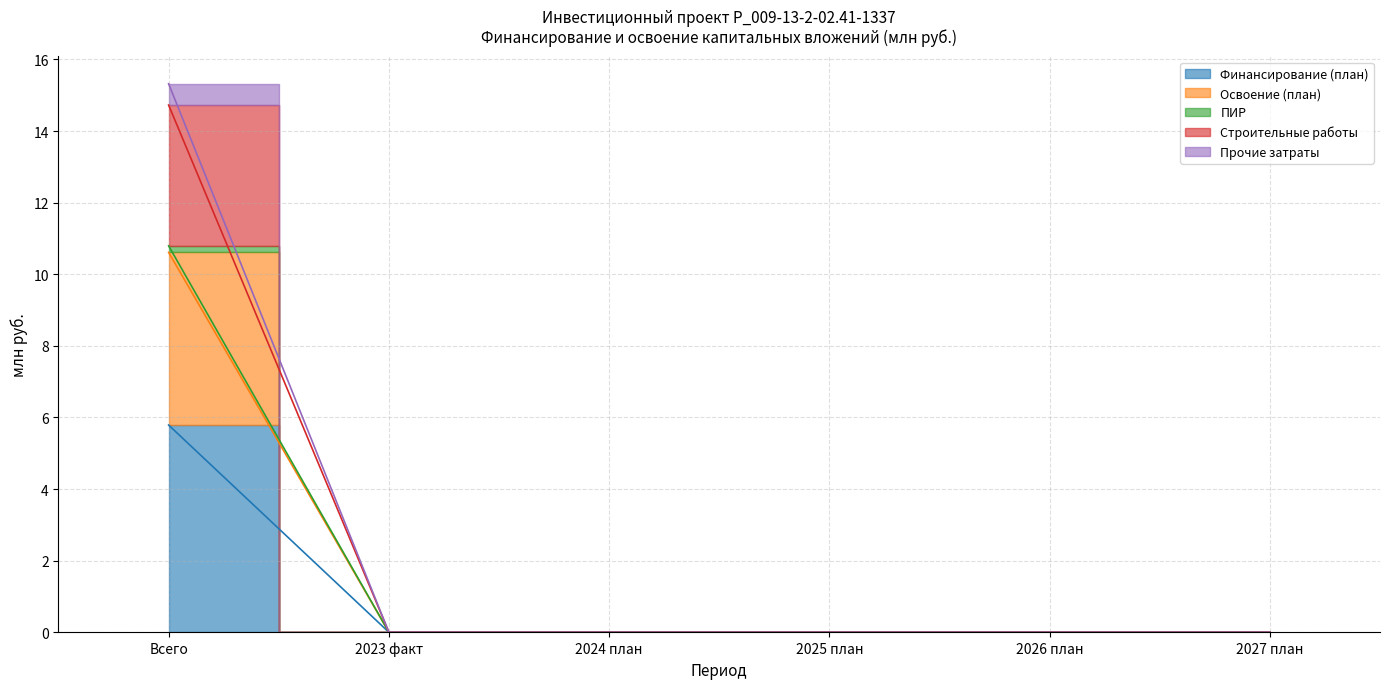

Which has a higher value, 2023 факт or 2025 план?

2023 факт